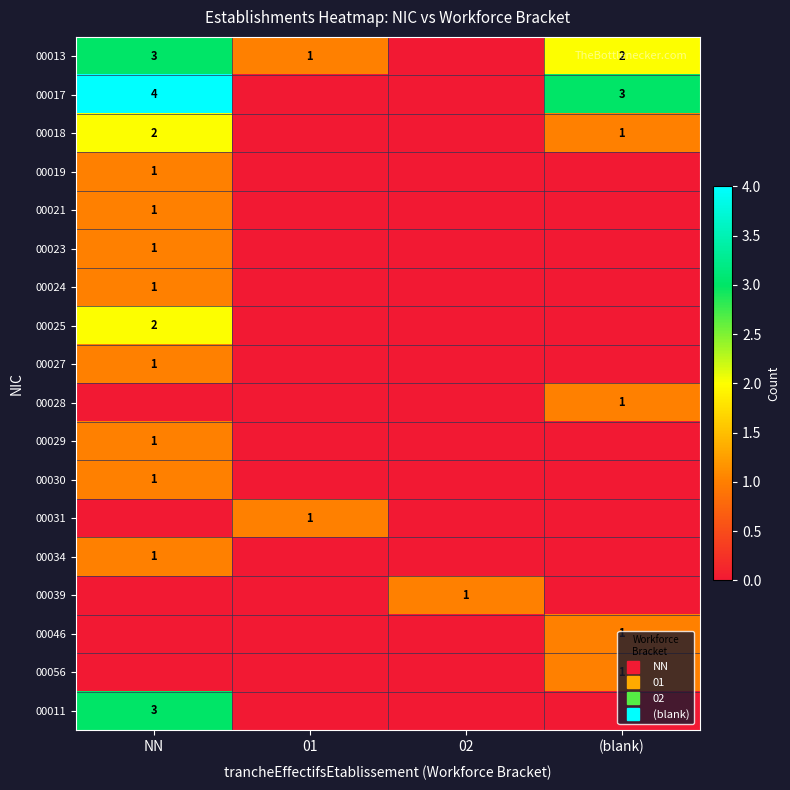

True or false: 00017 has a value of 4 at NN.

True